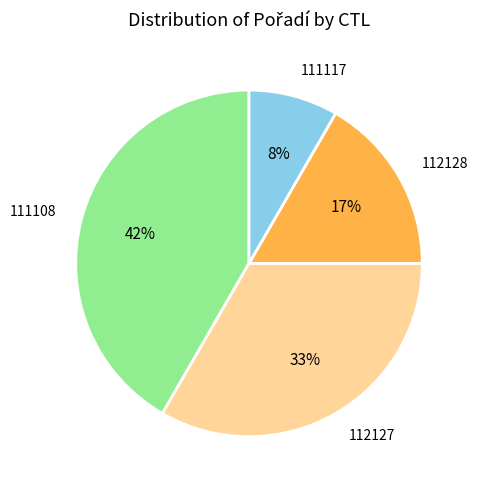

Combined, do 111108 and 112128 account for over 50%?

Yes